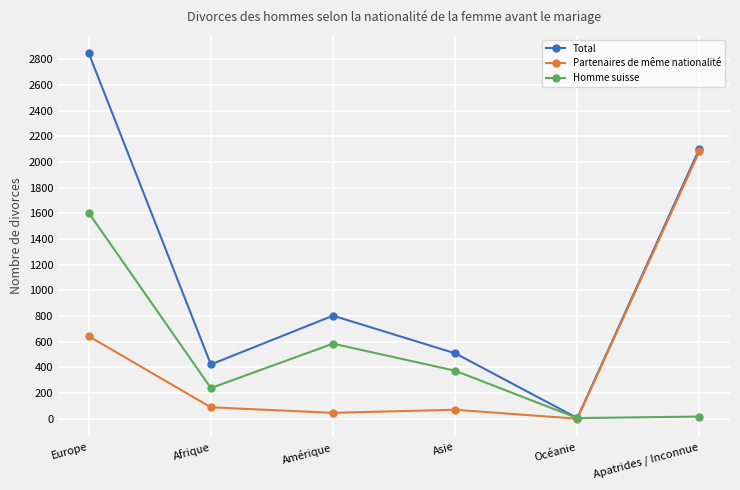

At which category is the sum across all series the highest?

Europe